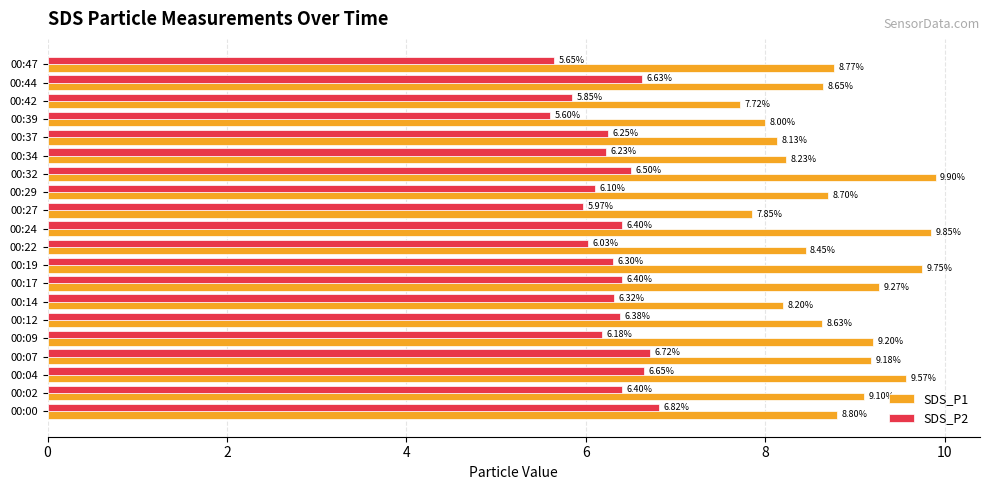

Which series has the largest total across all categories?

SDS_P1